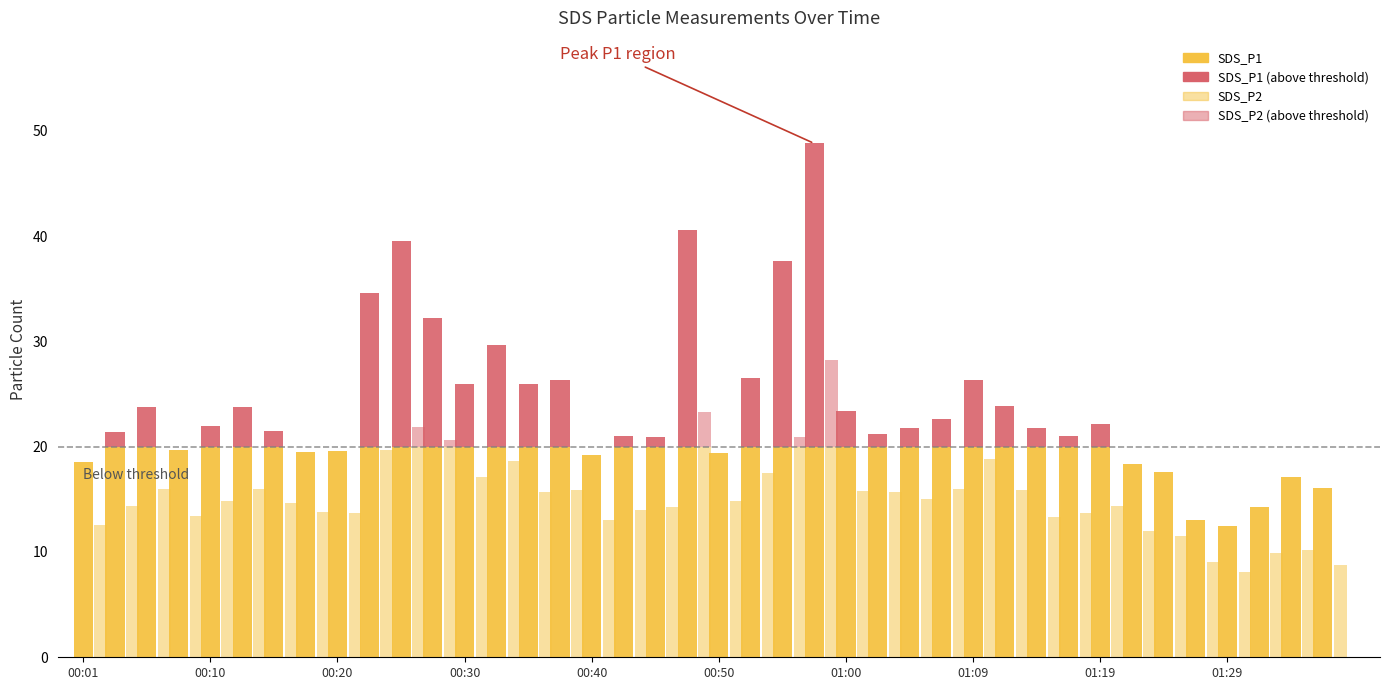

Which series has the largest total across all categories?

SDS_P1